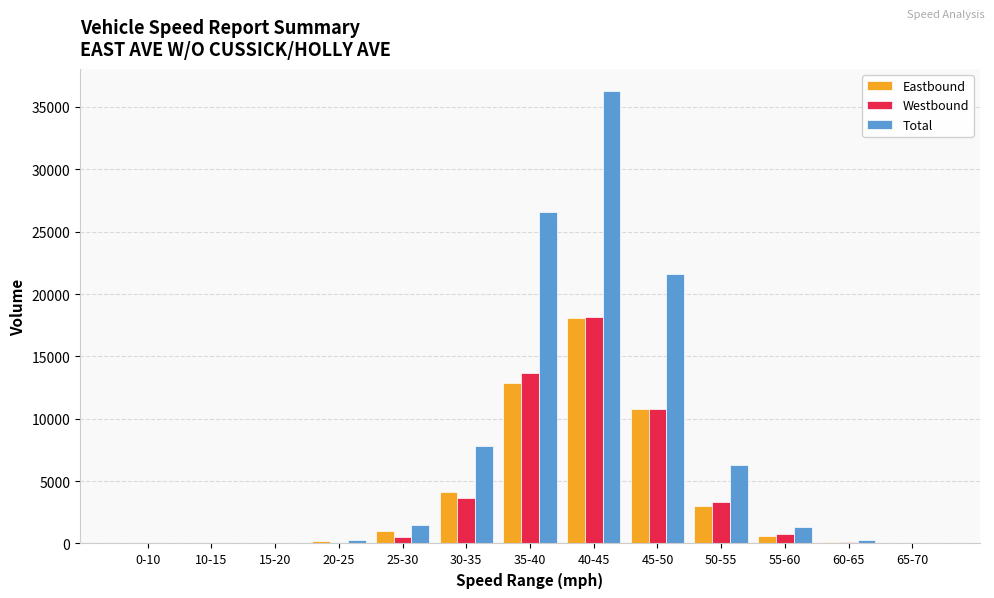

What is the maximum value for Total?

36236